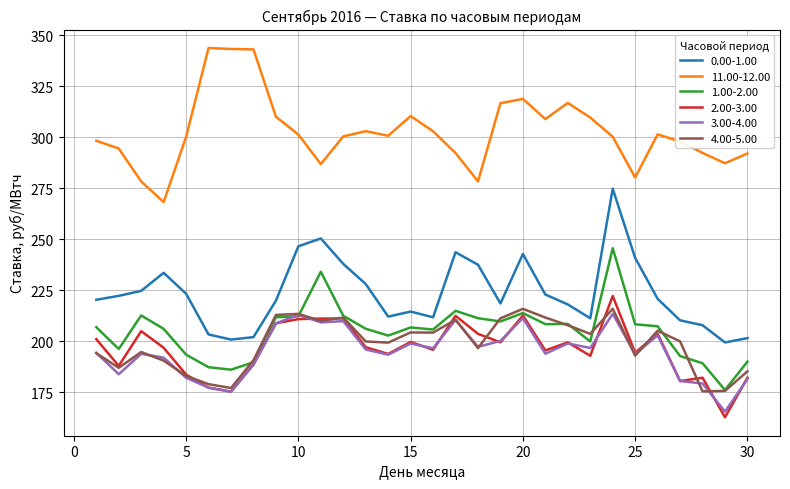

What is the maximum value shown in the chart?

343.9